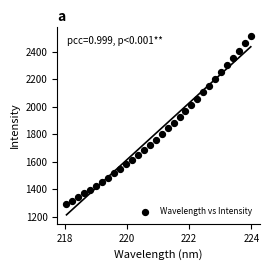

What is the range of X values (max minus min)?

5.9